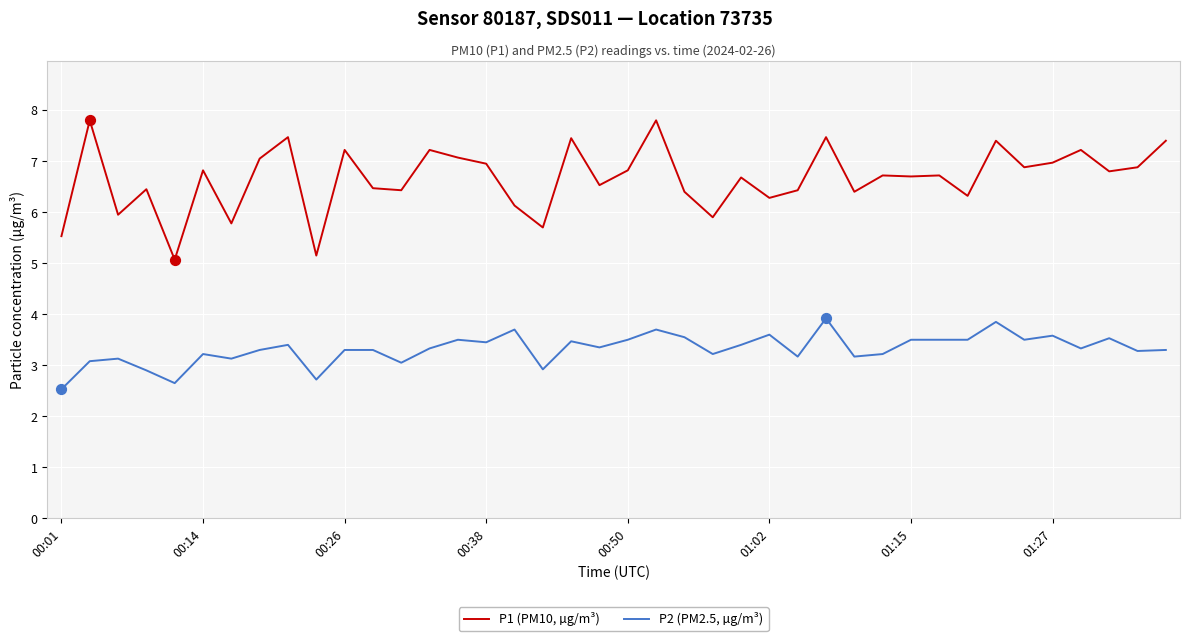

True or false: P1 (PM10, µg/m³) and P2 (PM2.5, µg/m³) cross at least once.

False